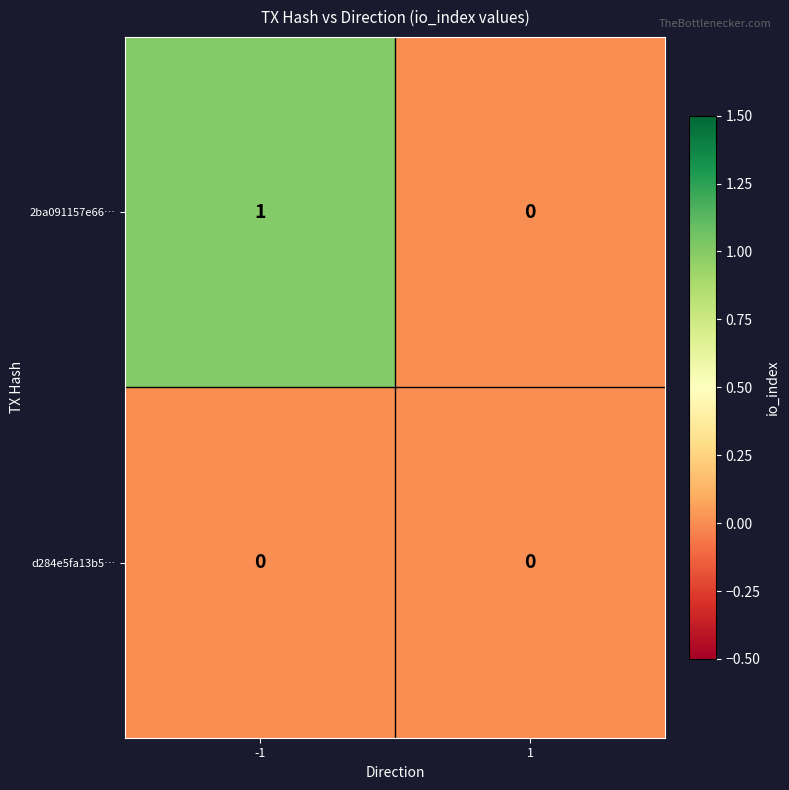

Which series has the largest total across all categories?

2ba091157e66…